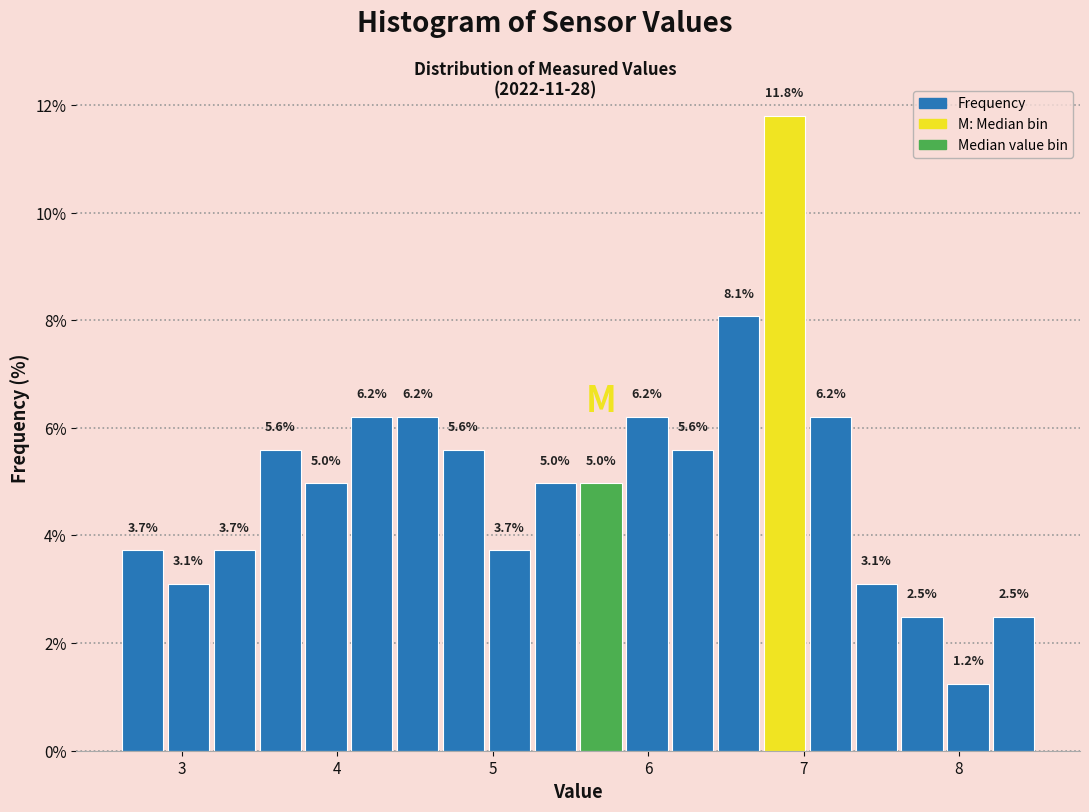

Around what value on the x-axis is the tallest bar? Give the approximate position of its centre, as read against the axis.

6.9